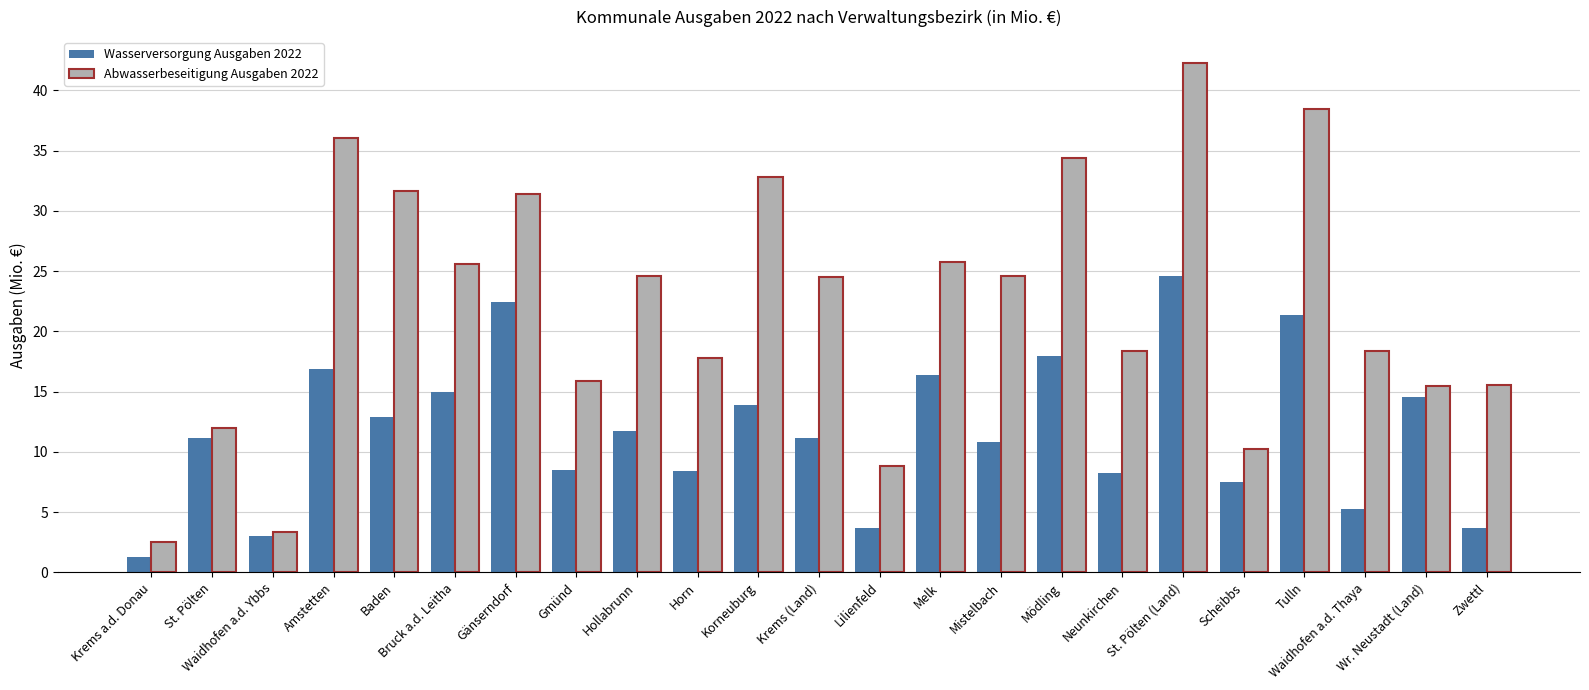

At how many categories does at least one series exceed 27?

7